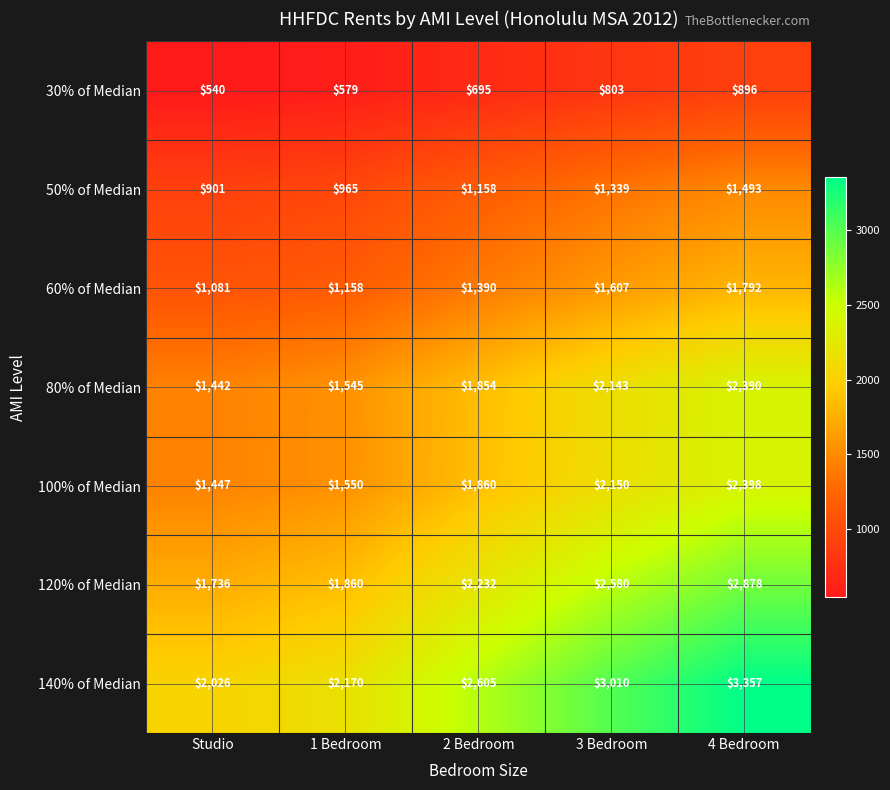

List the series in order of their peak value, lowest first.

30% of Median, 50% of Median, 60% of Median, 80% of Median, 100% of Median, 120% of Median, 140% of Median